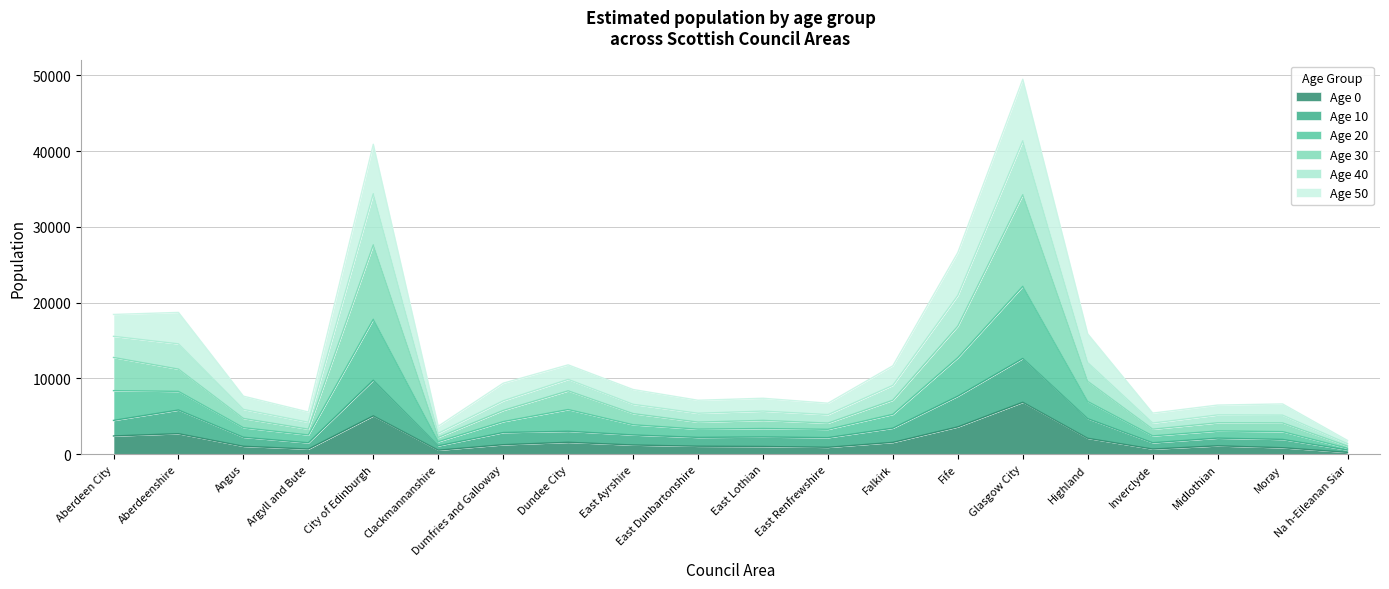

At which category is the sum across all series the highest?

Glasgow City